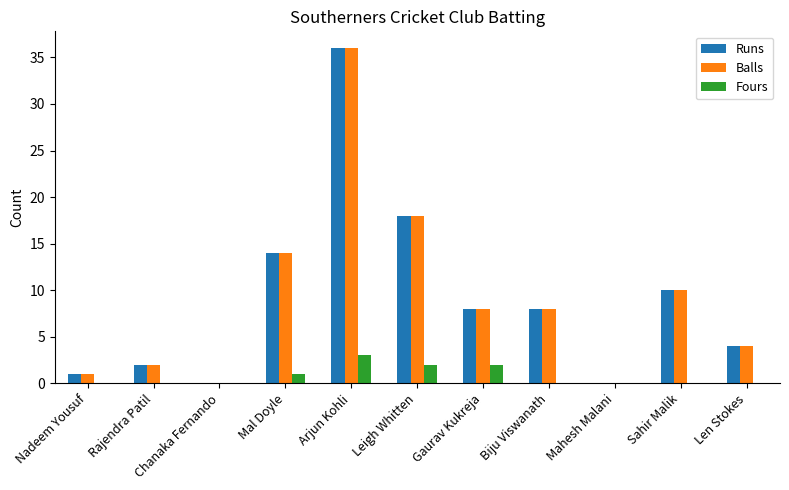

True or false: Runs has a value of 1 at Nadeem Yousuf.

True